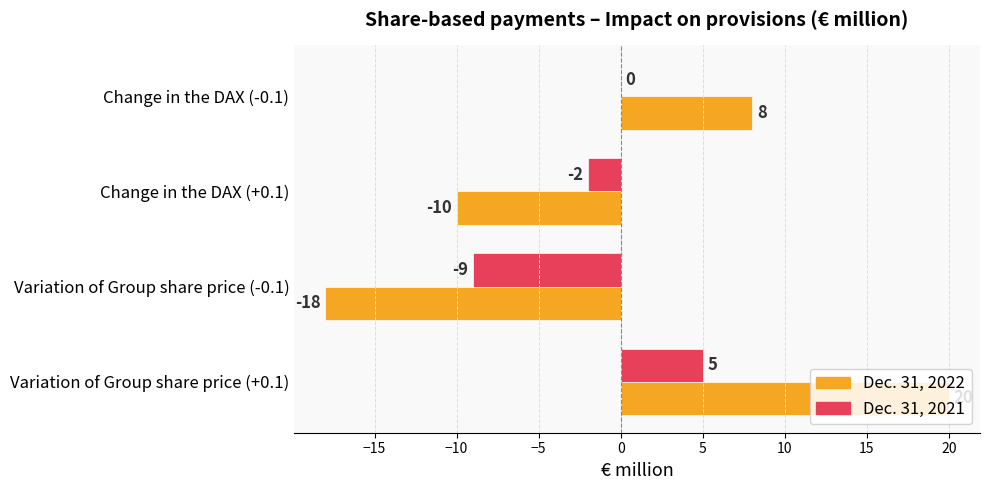

What is the sum of all Dec. 31, 2021 values?

-6